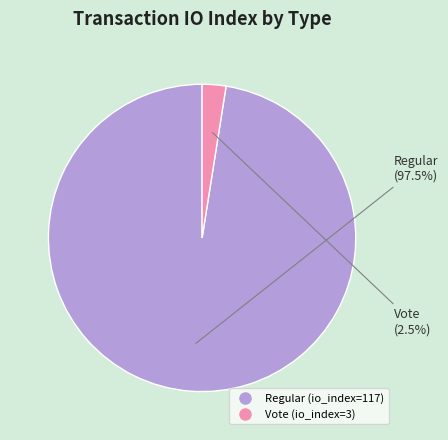

Which category has the smallest portion of the pie?

Vote (io_index=3)